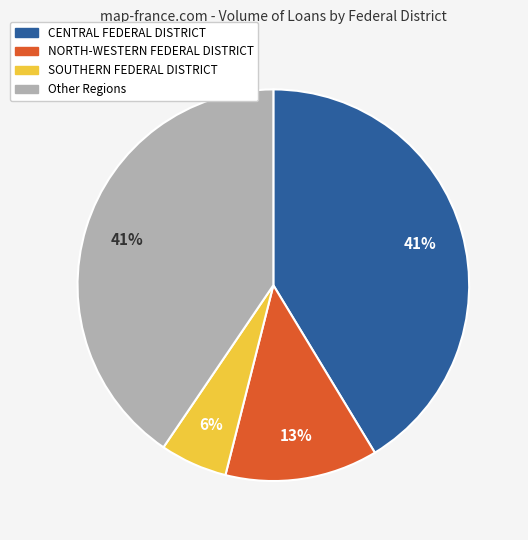

Does any single category account for the majority?

No